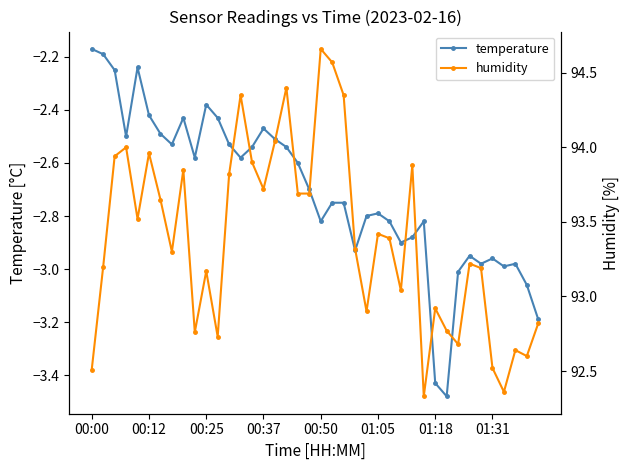

What is the difference between the second highest and second lowest values in the temperature series?

1.2